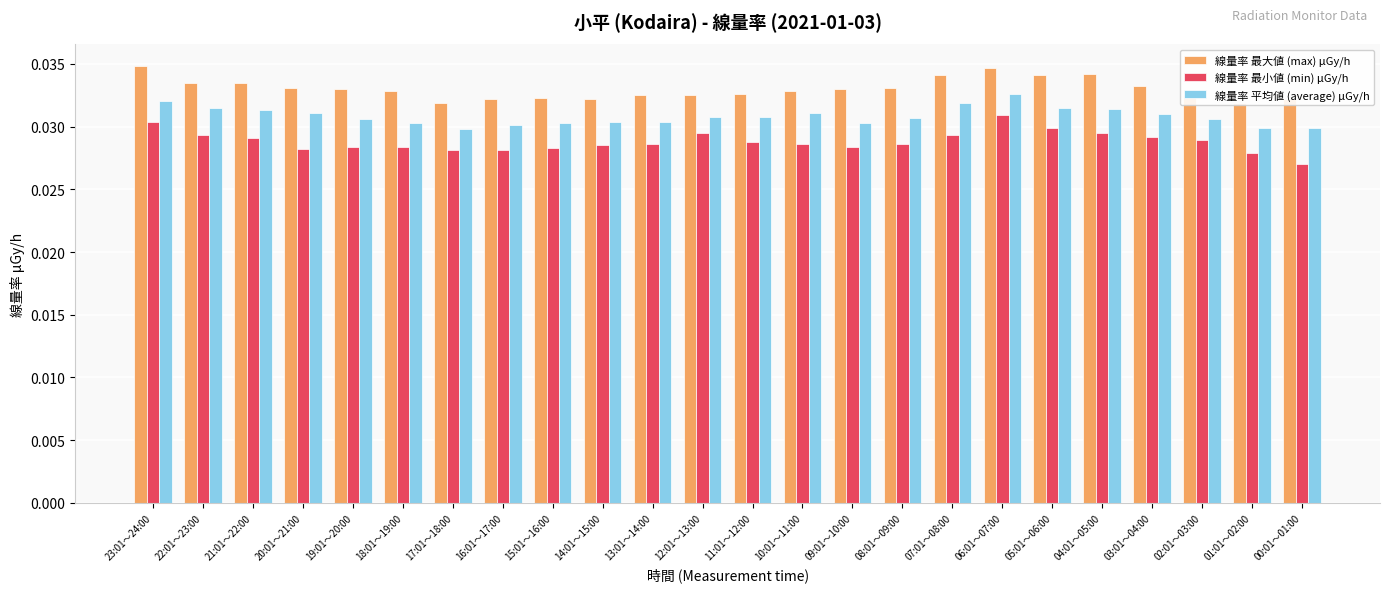

Does the chart contain any negative values?

No